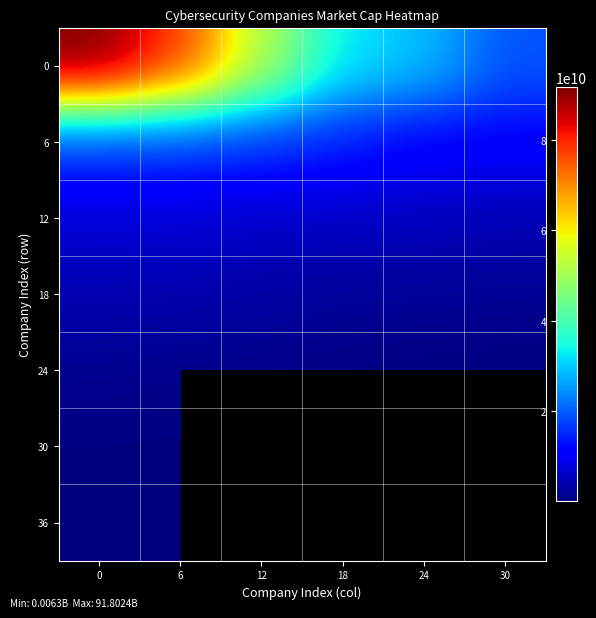

List the labels in order of 24 value, smallest first.

30, 24, 18, 12, 6, 0